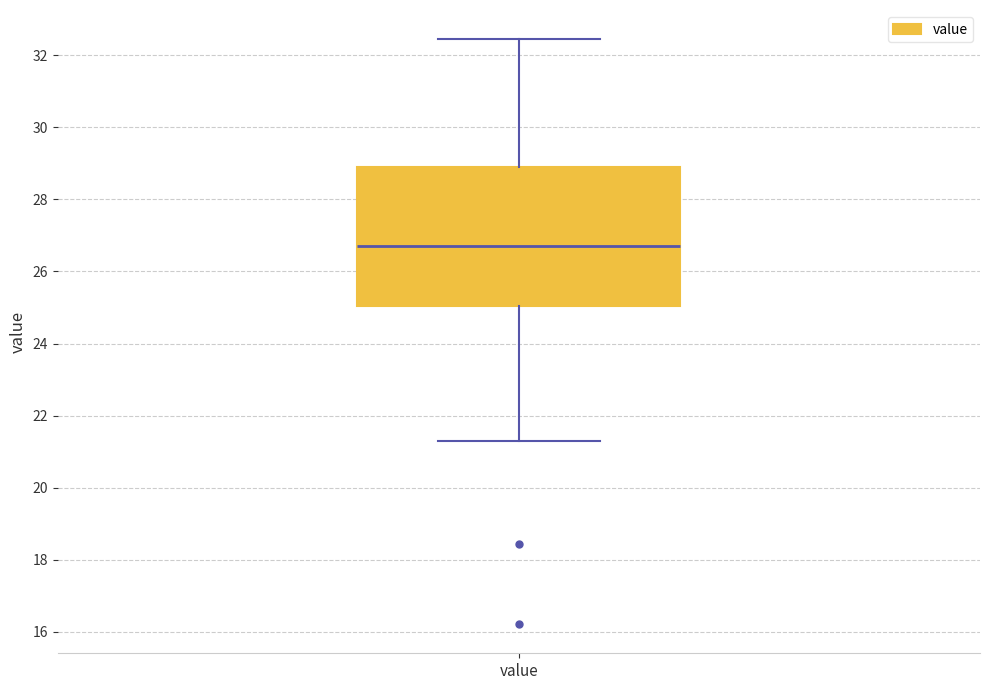

Transcribe this box plot: give where the median line is, the range the box spans, and where the two whiskers end, as read against the y-axis. The values are not printed on the chart, so give them approximately, as read against the axis.

median 26.8, box 25.0 to 29.0, whiskers 21.4 to 32.4